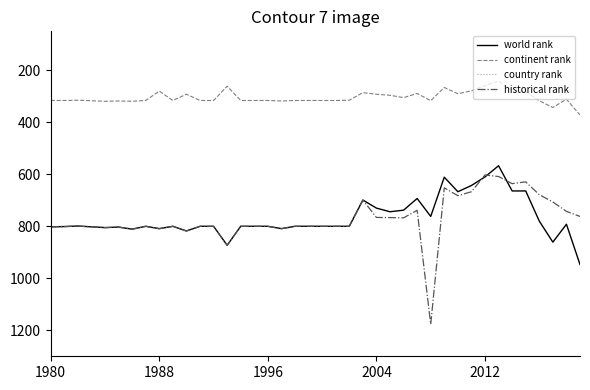

True or false: historical rank and country rank intersect in this chart.

False